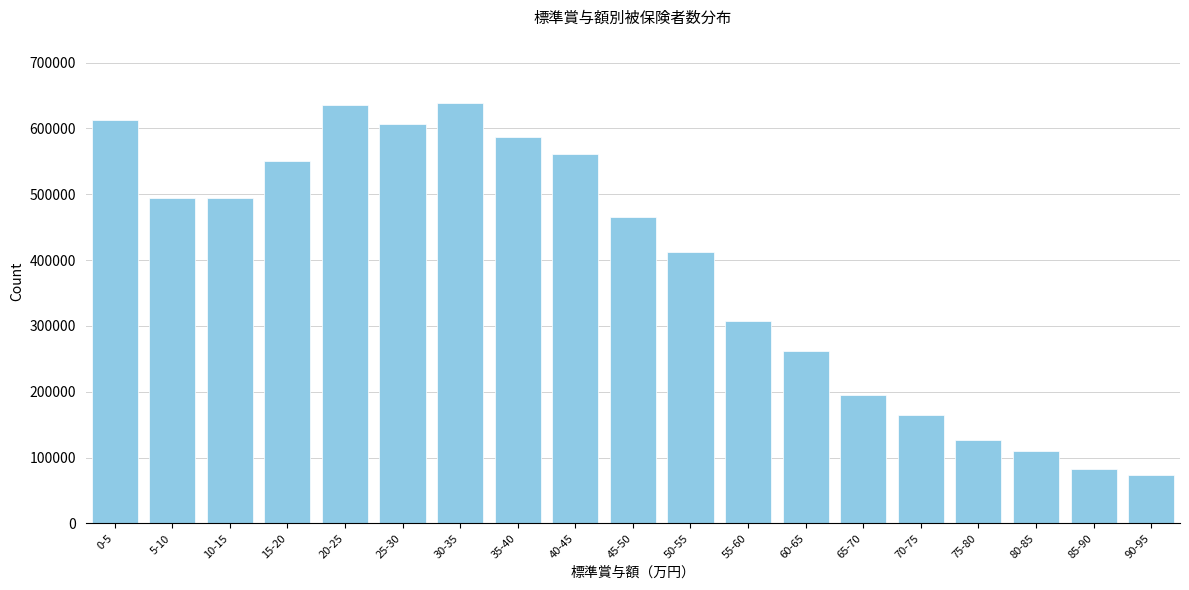

What is the change in value from 10-15 to 70-75?

-329958